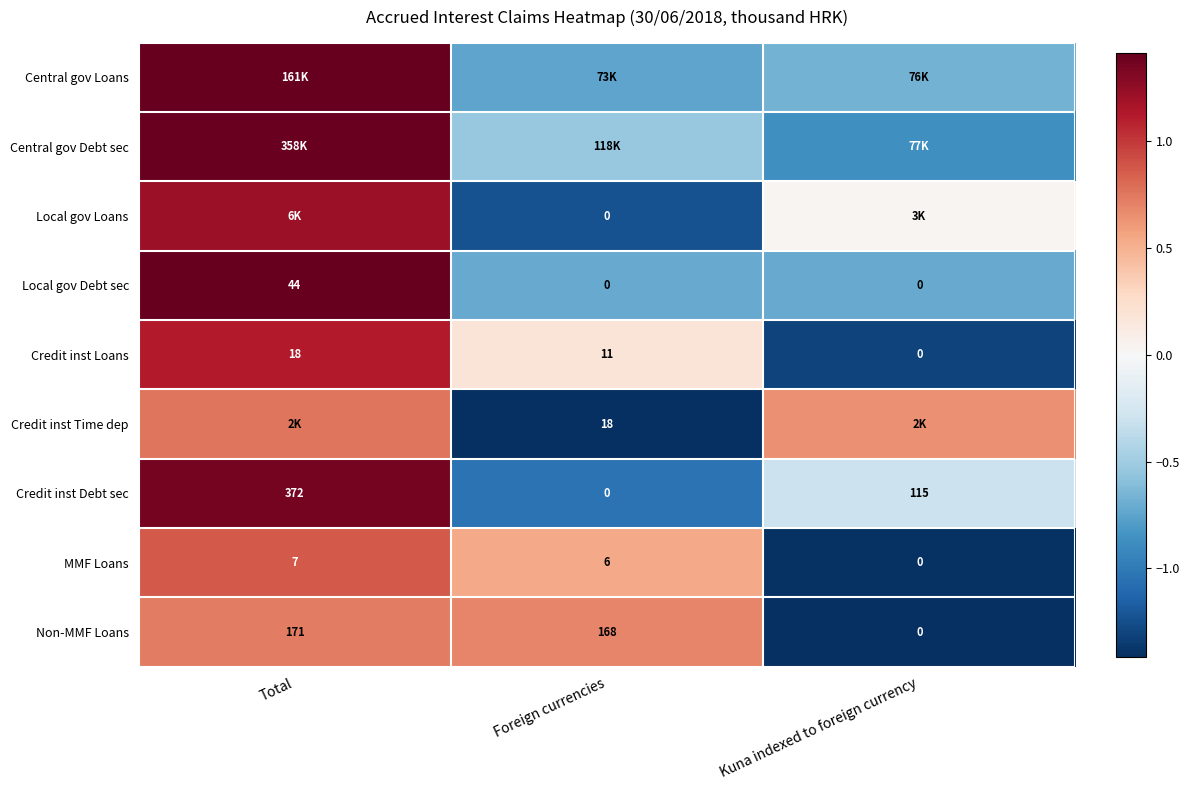

At which label is Non-MMF Loans closest to 85?

Foreign currencies